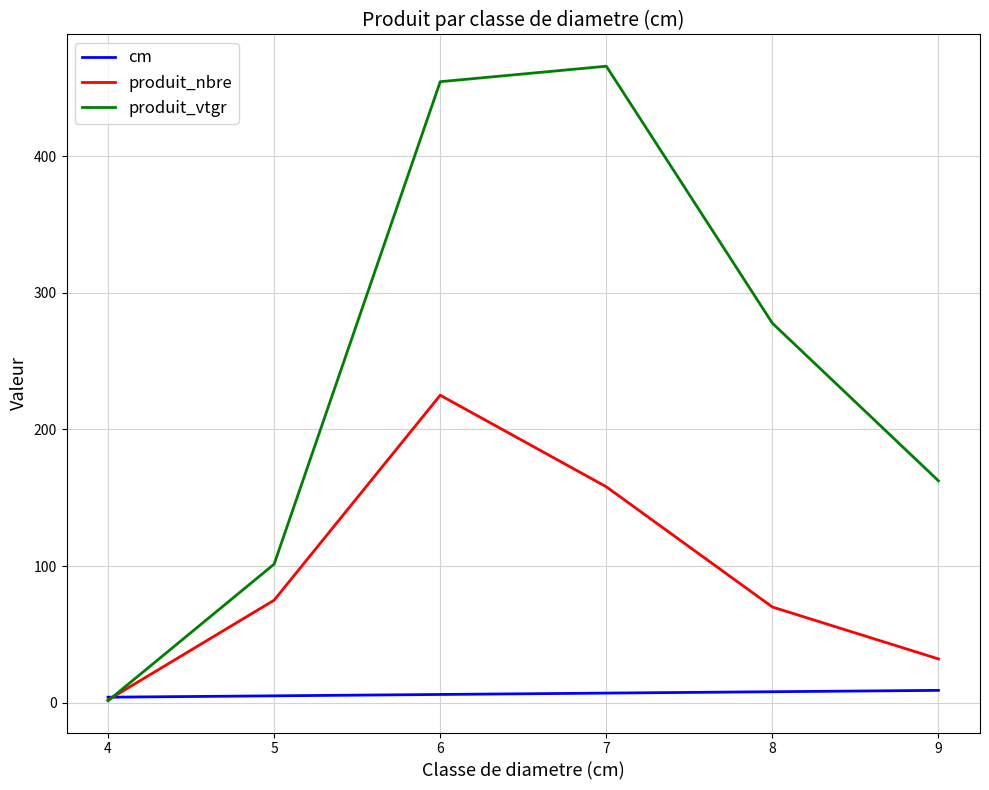

Which series has the largest total across all categories?

produit_vtgr